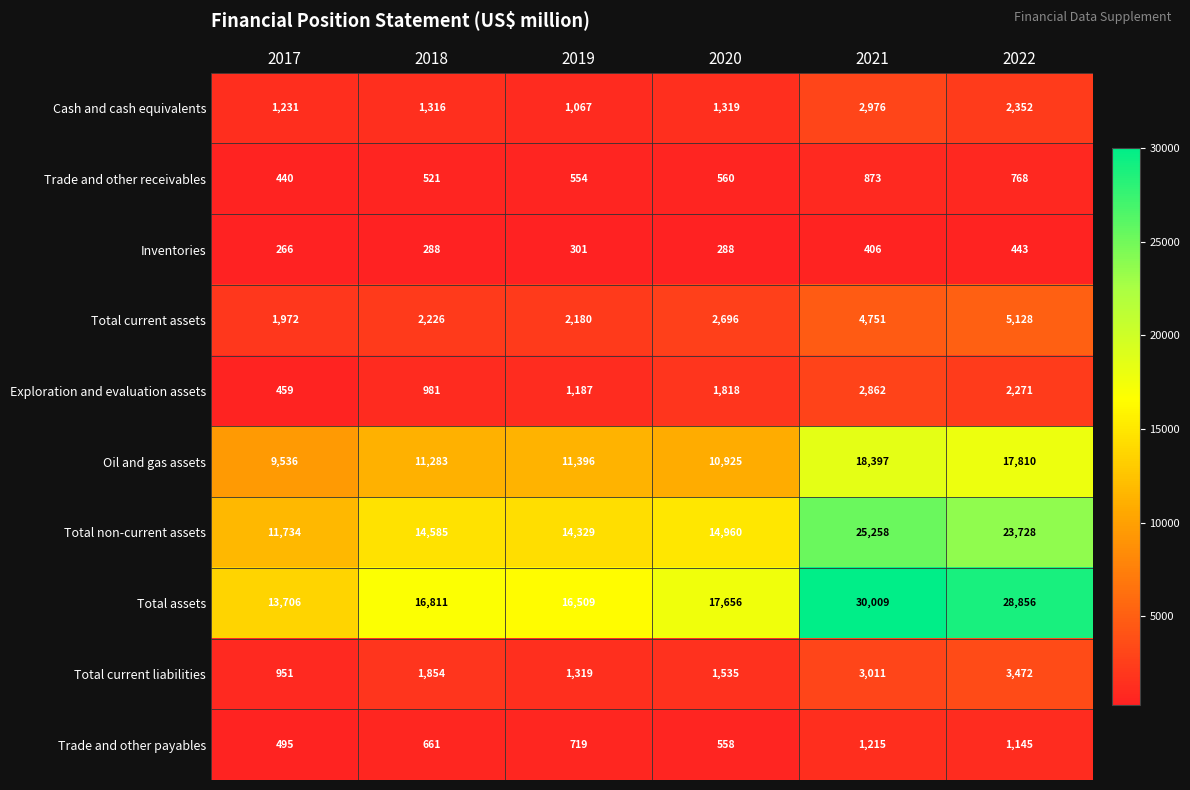

Which category has the highest value across all series?

2021